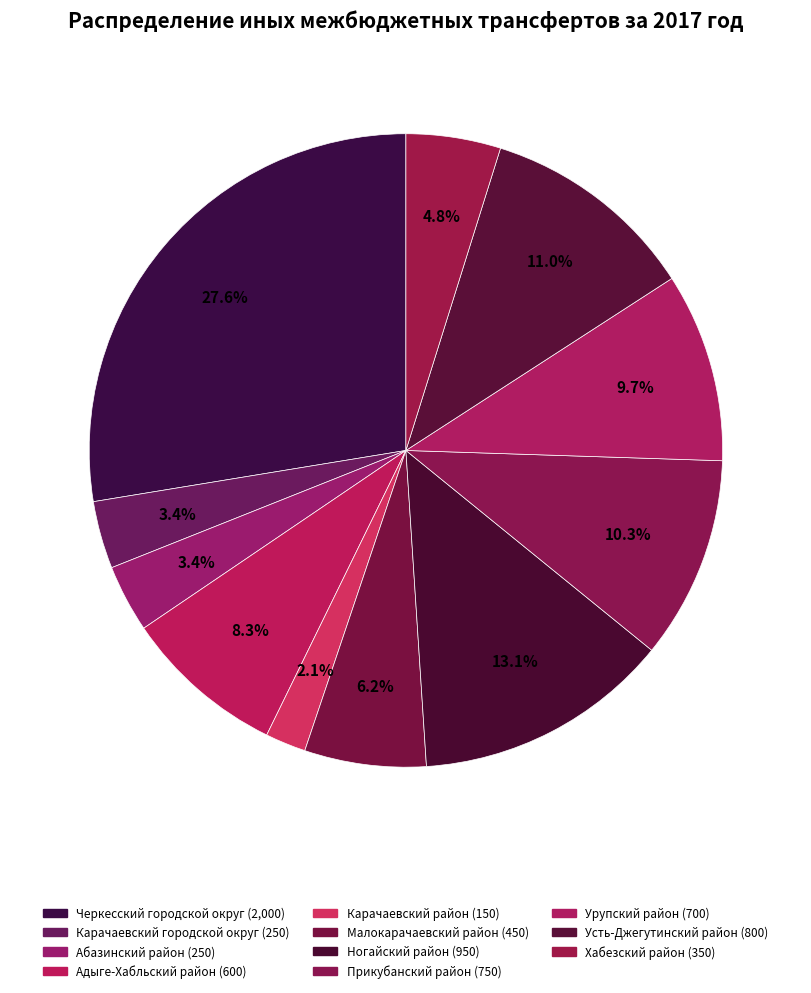

True or false: Урупский район accounts for 10% of the total.

True